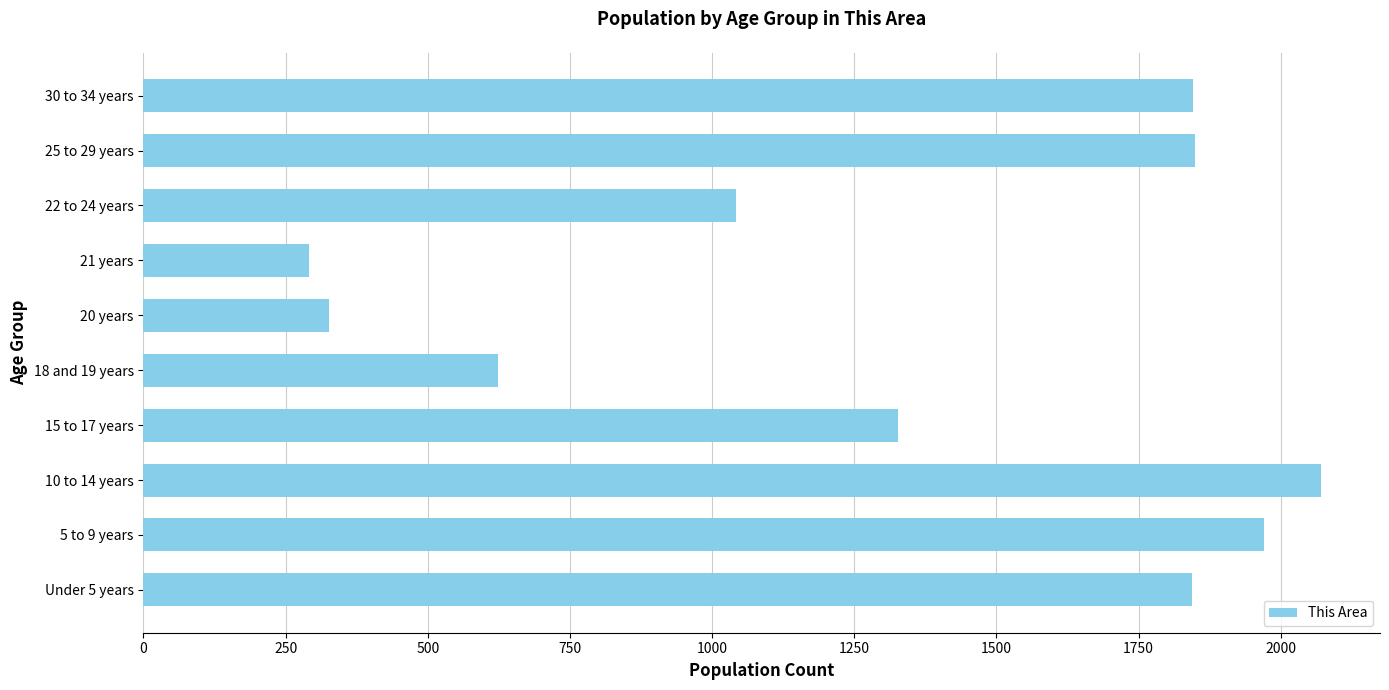

Where is the data nearest to the value 1181?

22 to 24 years